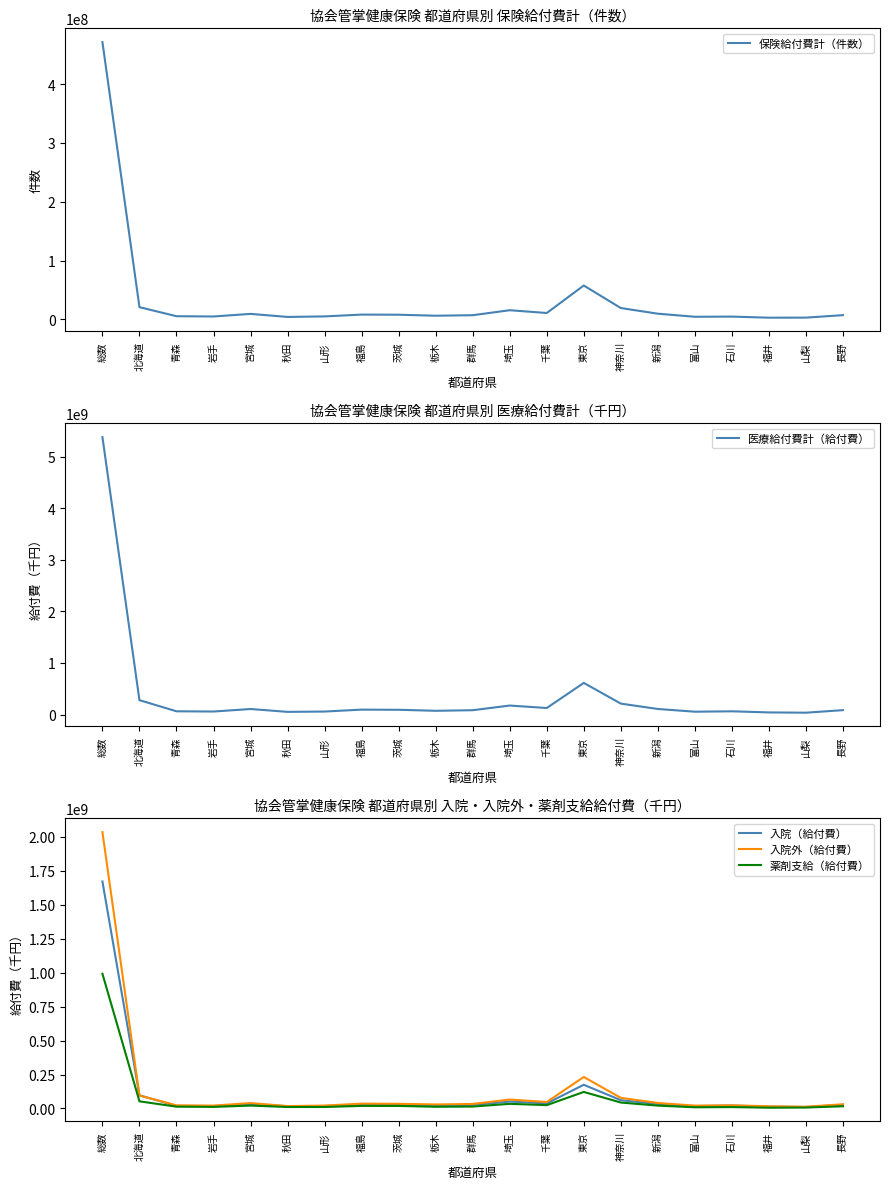

Where does the 医療給付費計（給付費） series first go above 84554662?

総数